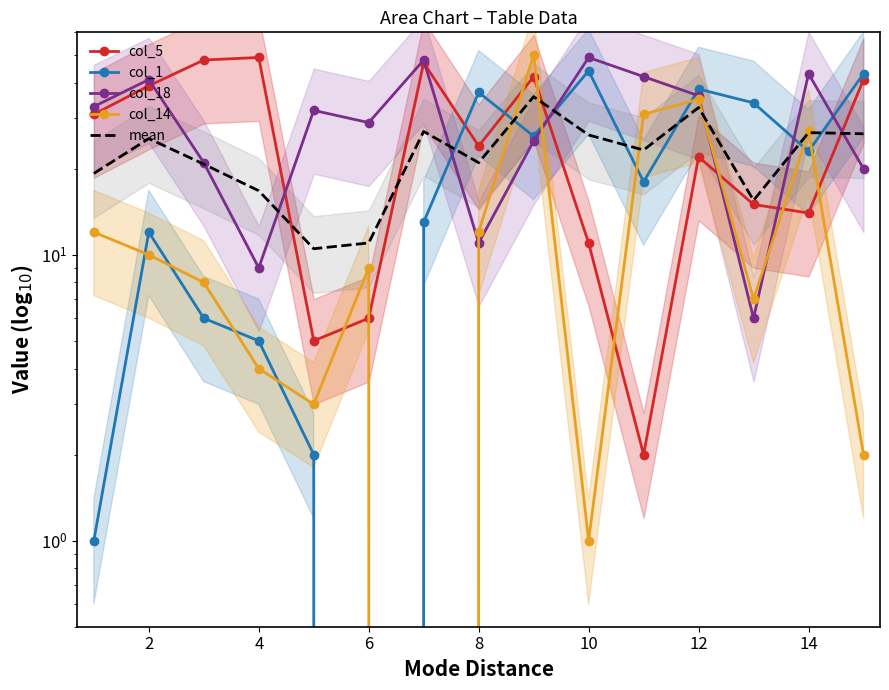

What is the average value of the col_14 series?

14.1